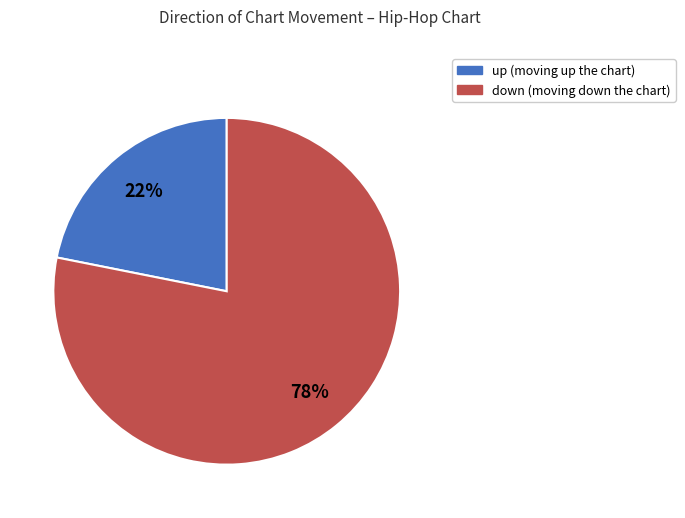

How many slices are in this pie chart?

2